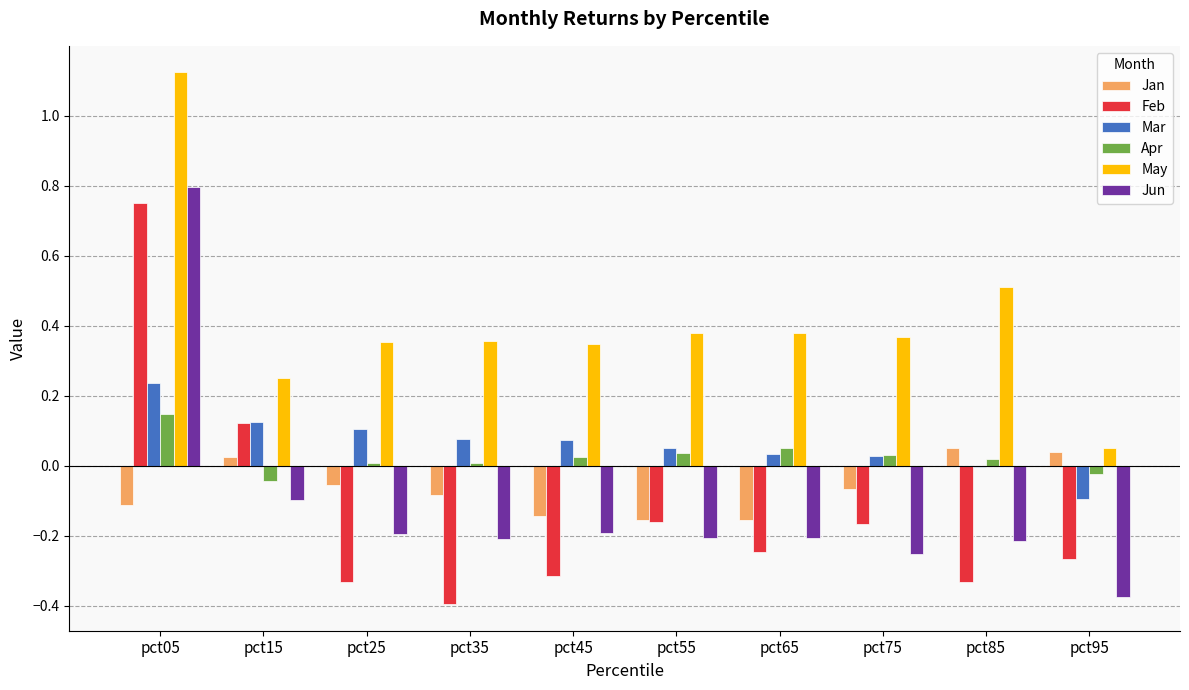

At which category is the sum across all series the highest?

pct05